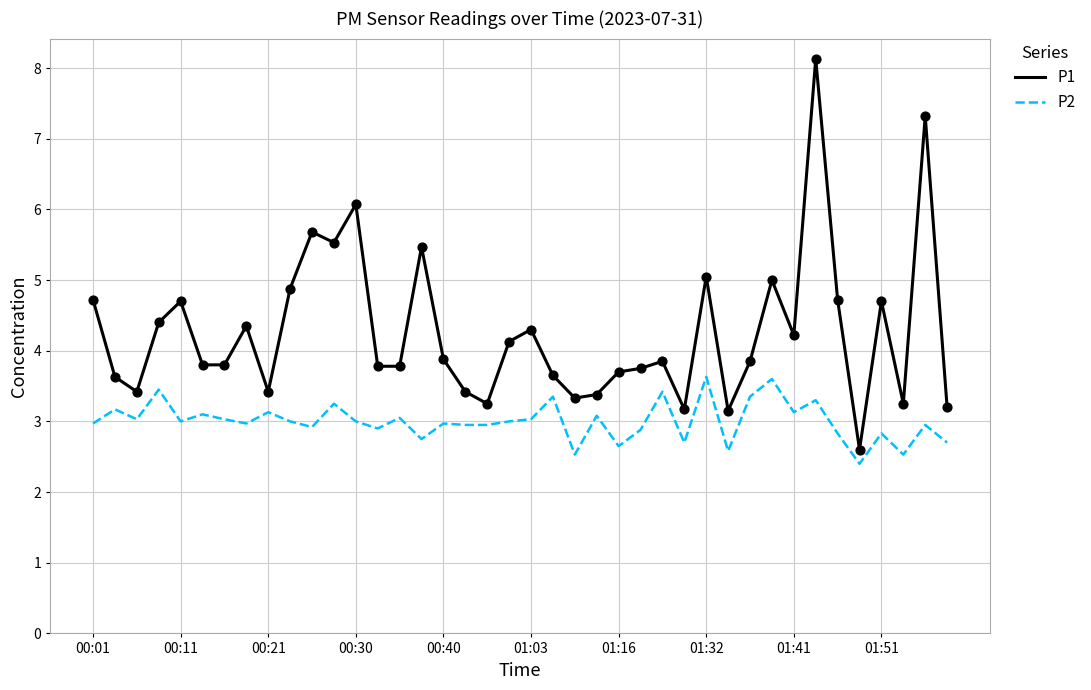

At how many categories does at least one series exceed 4?

18